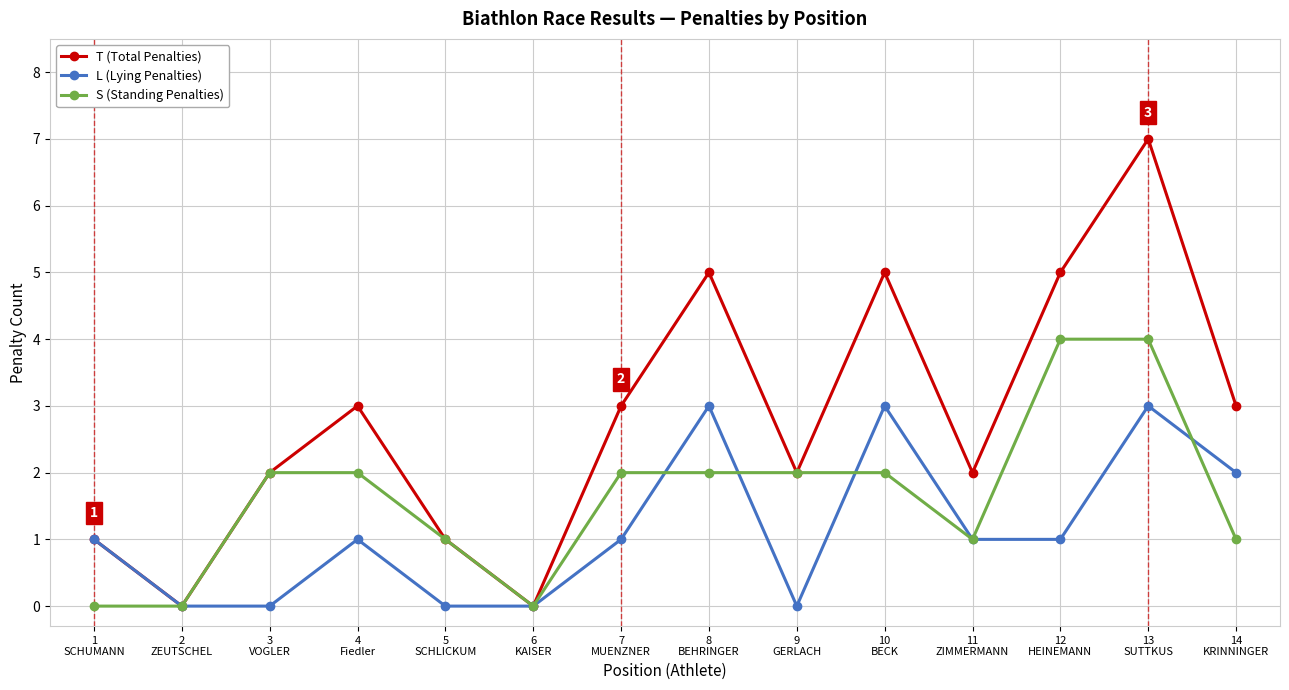

List the series in order of their peak value, lowest first.

L (Lying Penalties), S (Standing Penalties), T (Total Penalties)